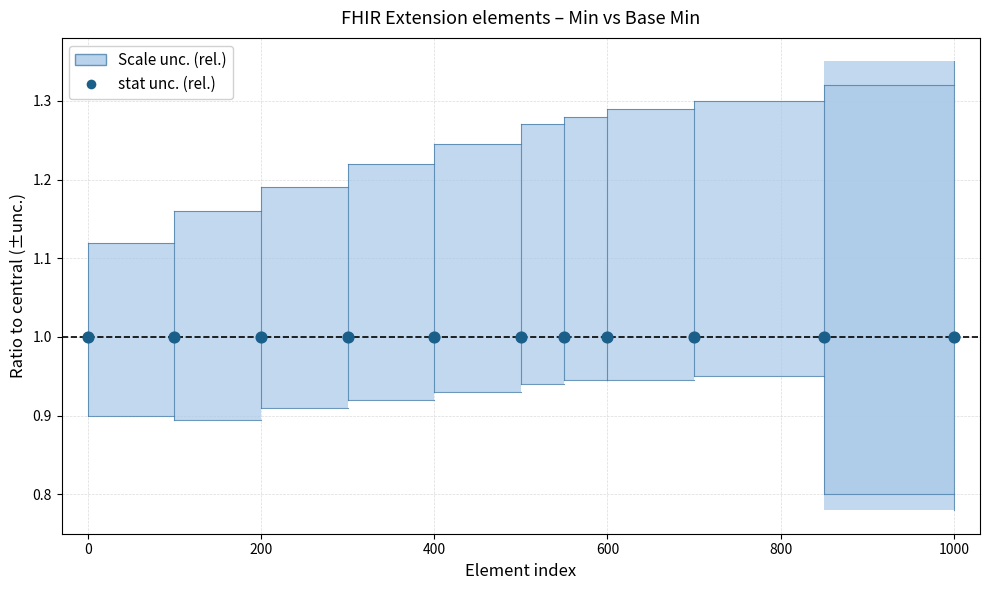

At how many categories does at least one series exceed 0?

11